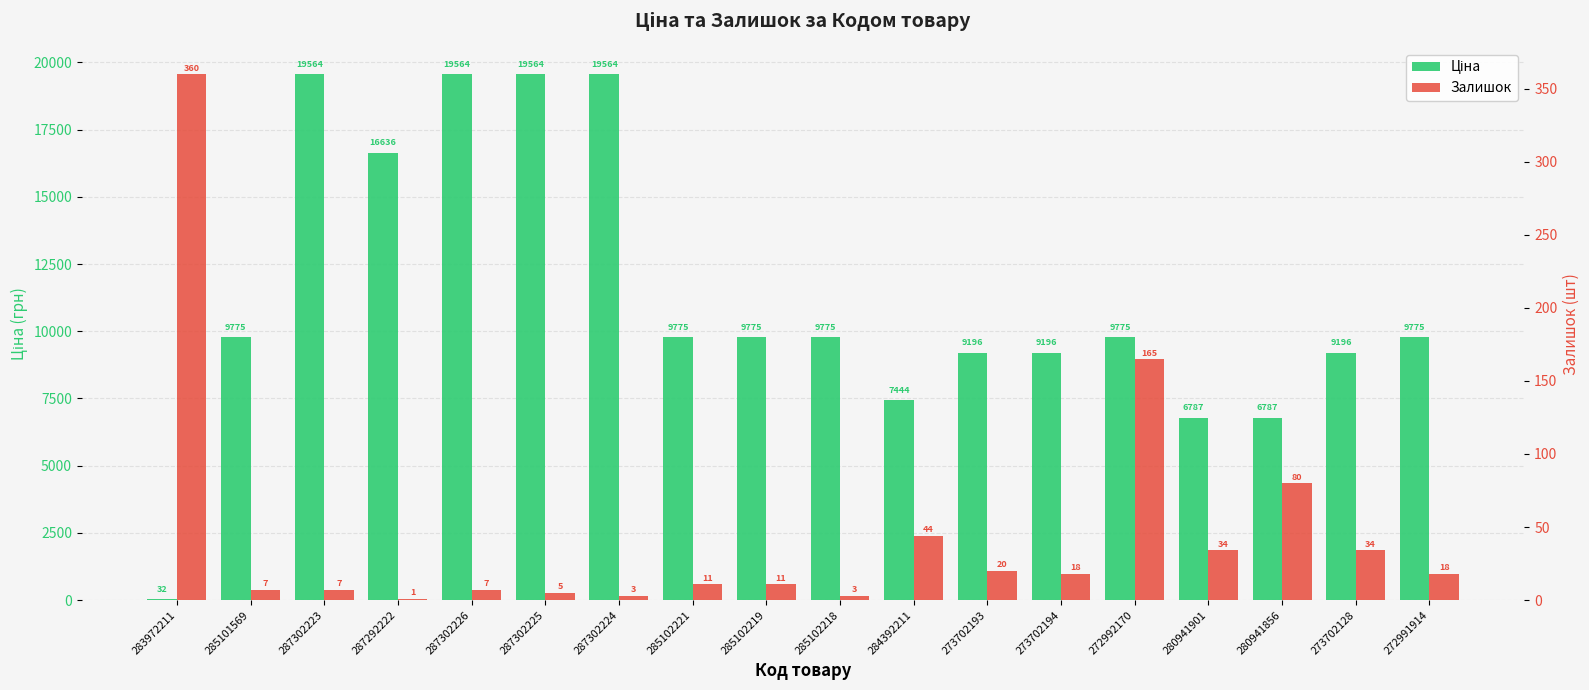

What is the sum of the Залишок values at 287302225 and 272992170?

170.0